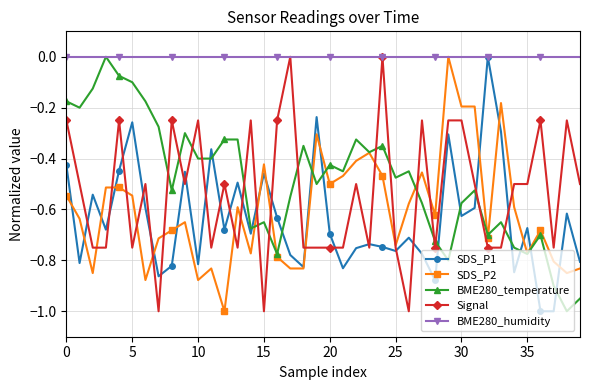

How many data points does each series have?

40